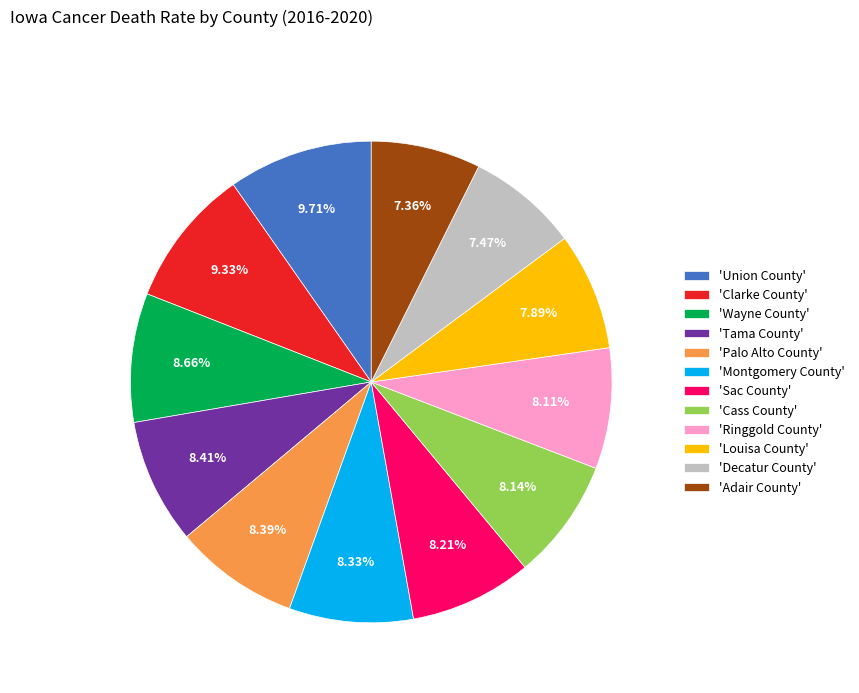

How many segments does this pie chart have?

12